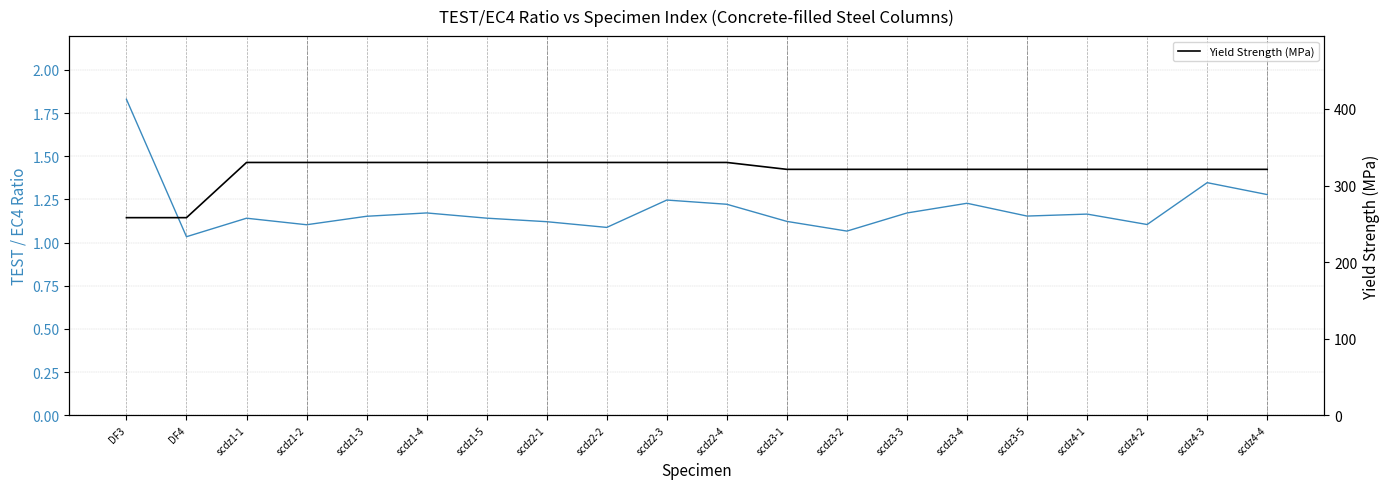

Which series changed the most between scdz2-4 and scdz3-4?

Yield Strength (MPa)